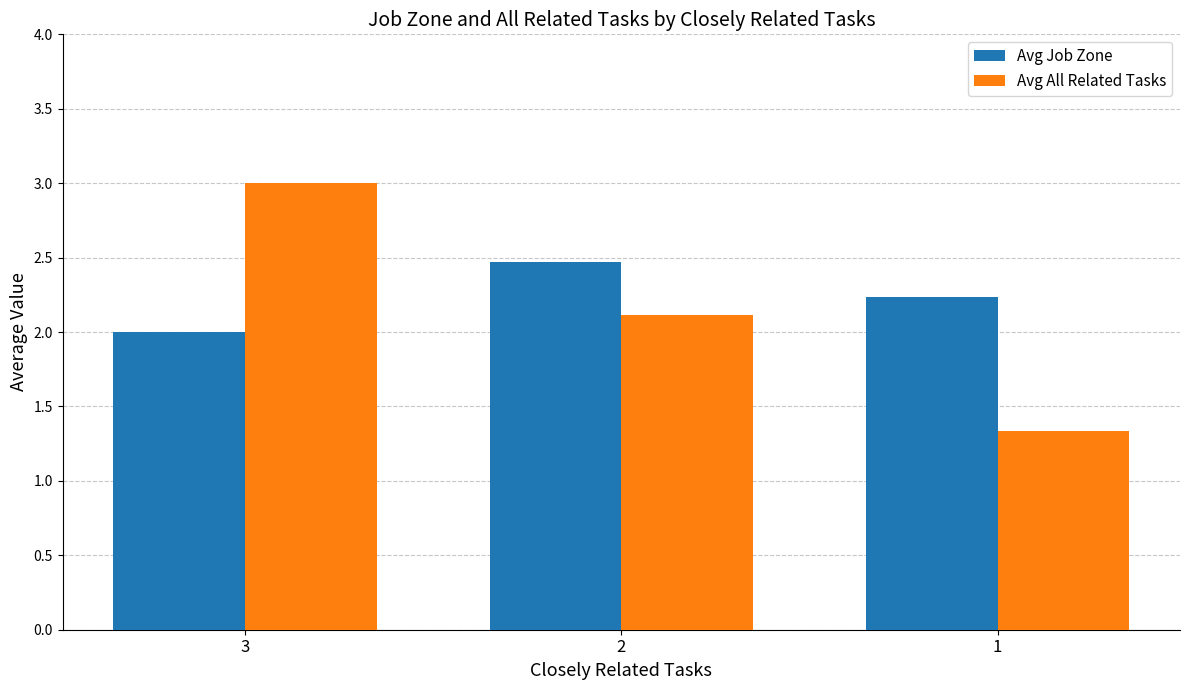

What is the average value of the Avg Job Zone series?

2.2